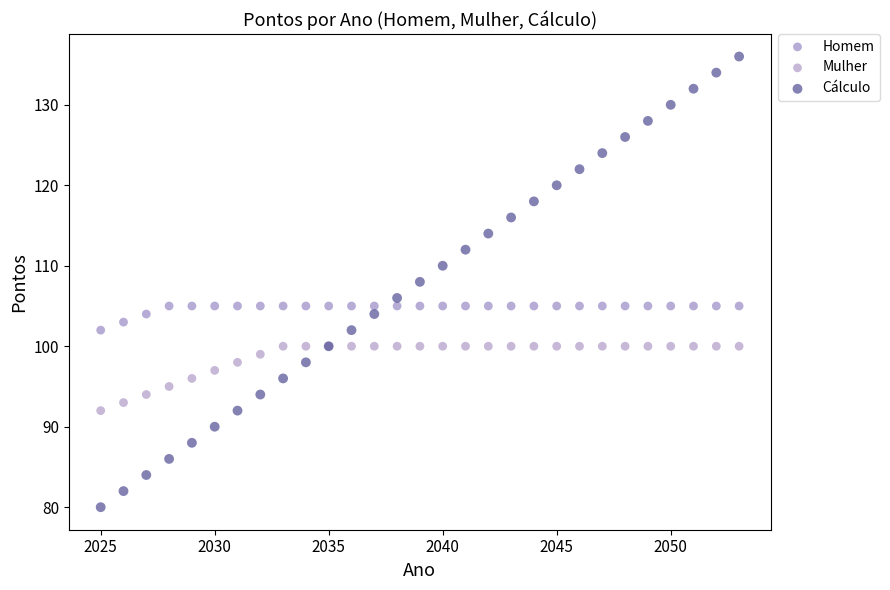

Which series contains the lowest Y value?

Cálculo